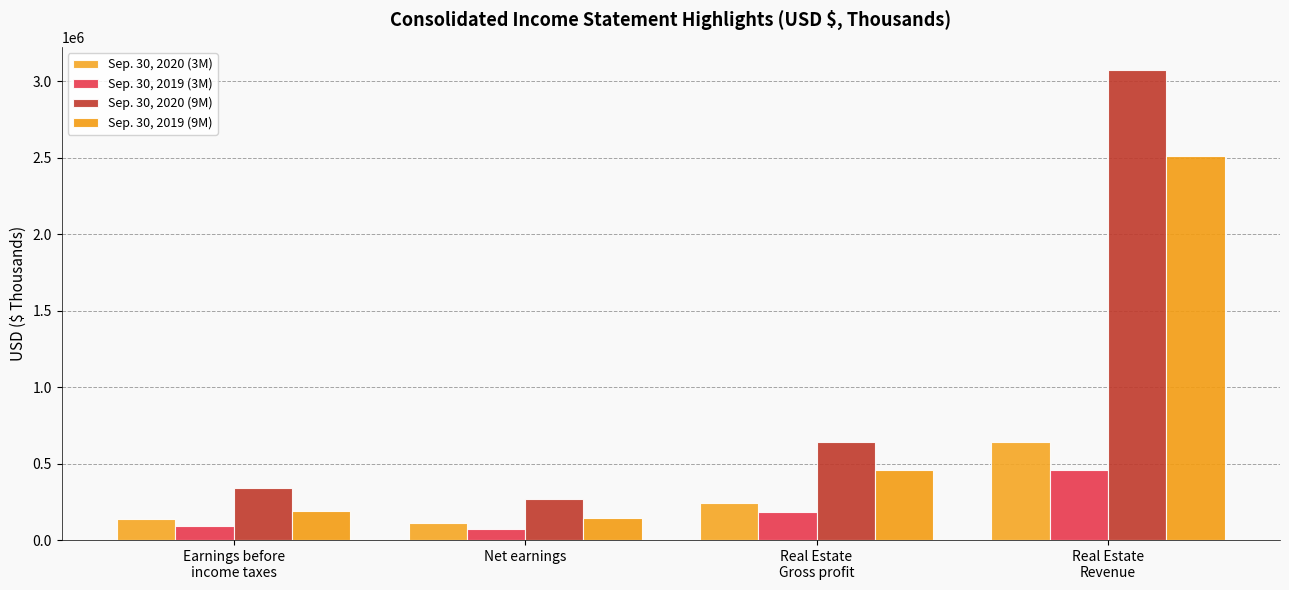

What is the value of the Sep. 30, 2019 (9M) bar at the 3rd from the left?

460295